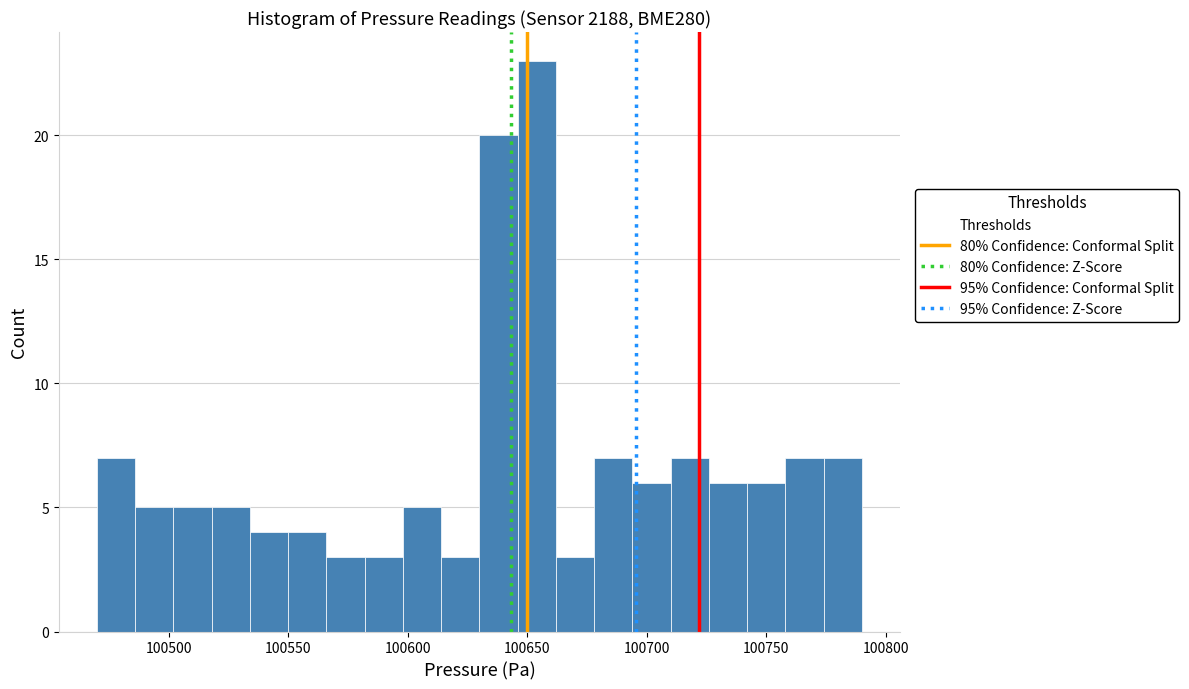

Around what value on the x-axis is the tallest bar? Give the approximate position of its centre, as read against the axis.

100655